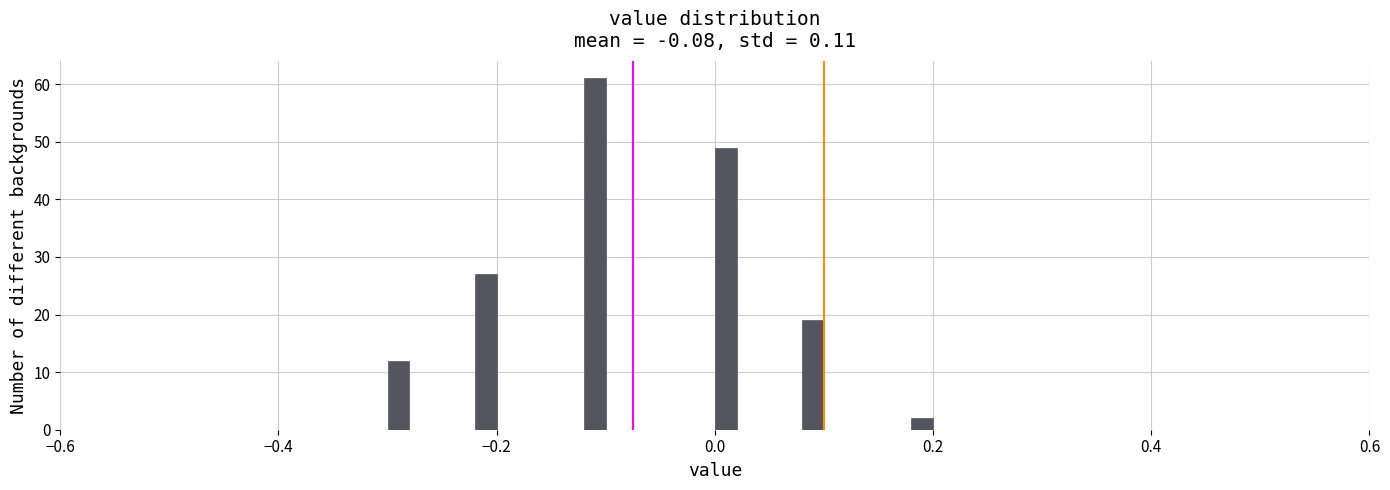

Around what value on the x-axis is the tallest bar? Give the approximate position of its centre, as read against the axis.

-0.10